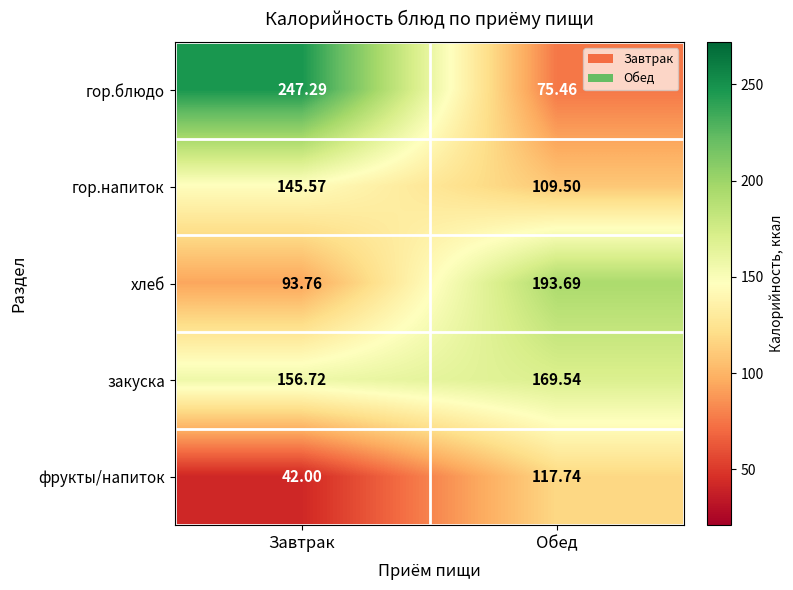

Which series has the widest spread of values?

гор.блюдо